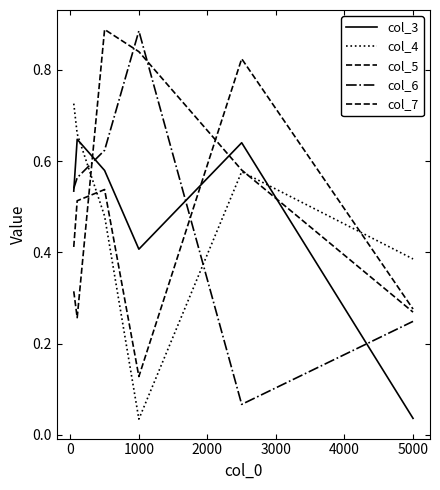

How many lines are shown in the chart?

5